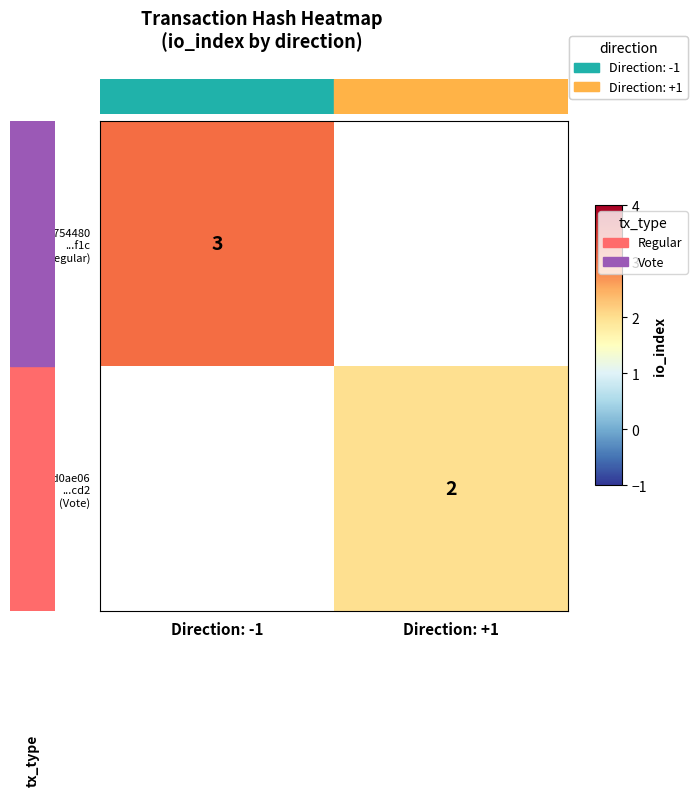

Rank the categories by 9685d3d0ae06 ...cd2 (Vote) value from lowest to highest.

Direction: -1, Direction: +1